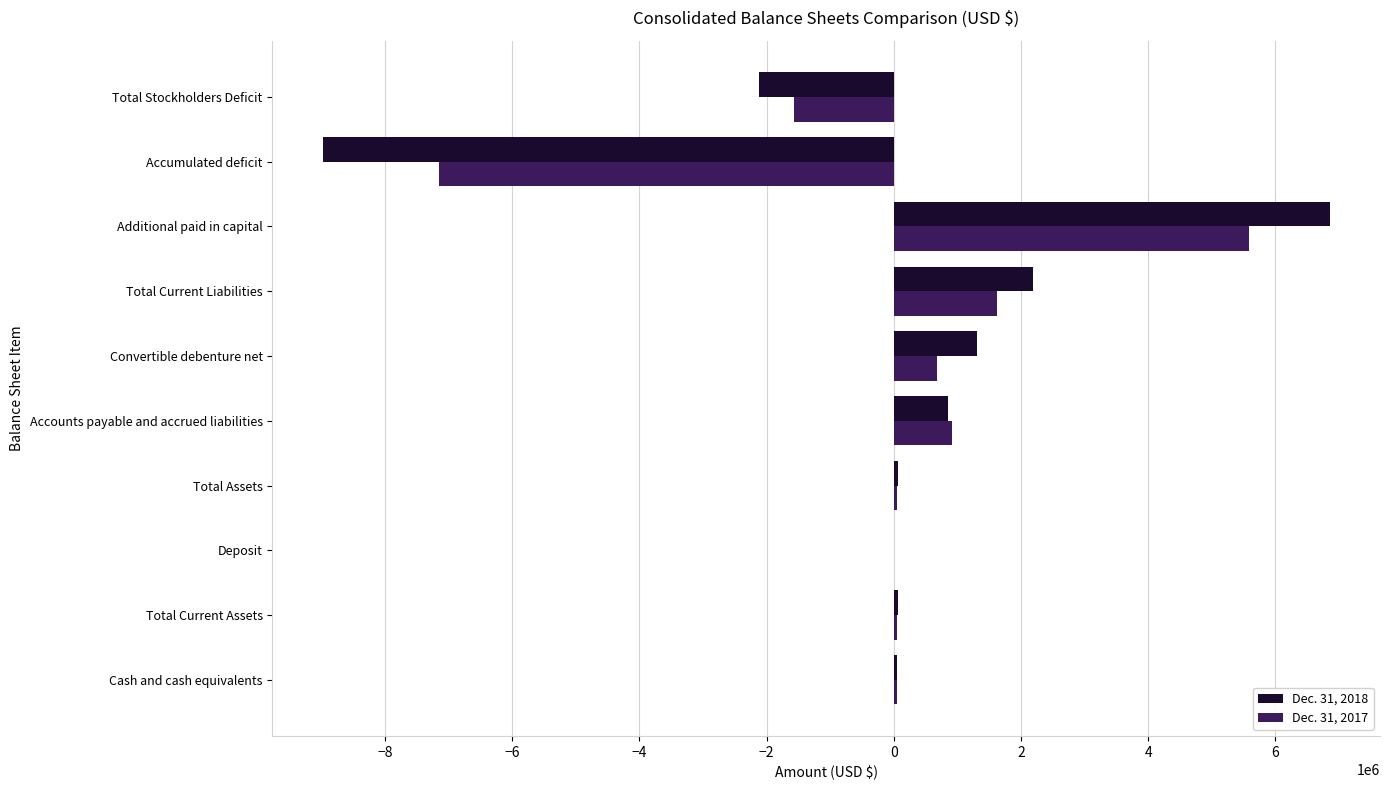

What is the greatest value displayed?

6852327